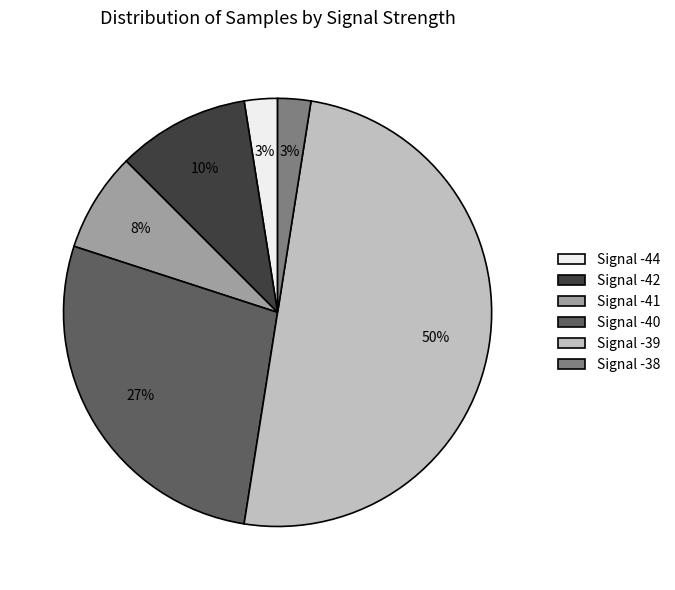

The Signal -41 slice represents 22% of the pie. True or false?

False